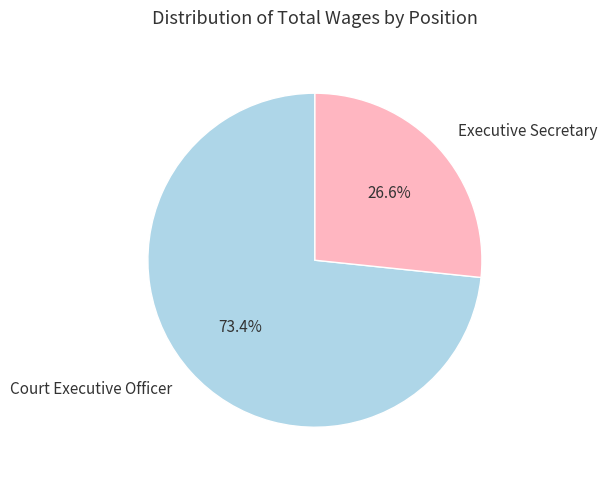

What is the smallest slice in the pie chart?

Executive Secretary